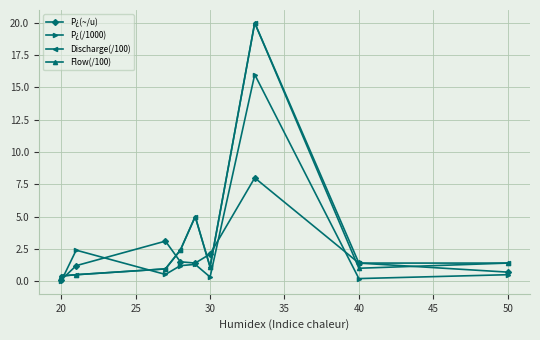

How many distinct data groups are displayed?

4